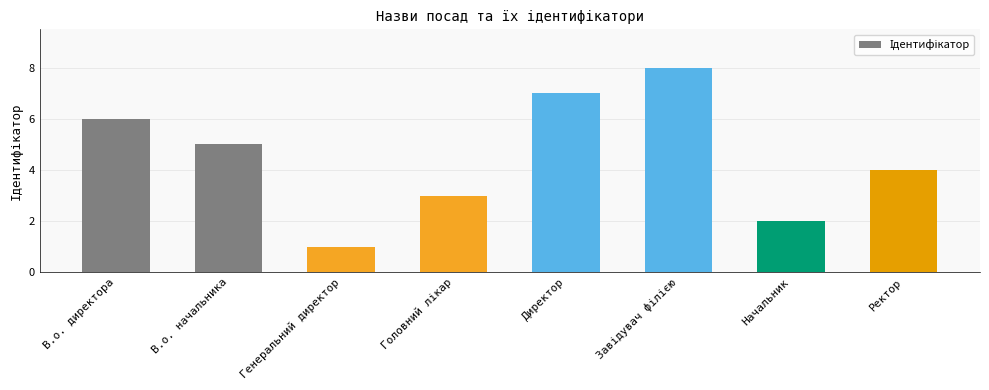

What is the label of the 2nd bar from the left?

В.о. начальника